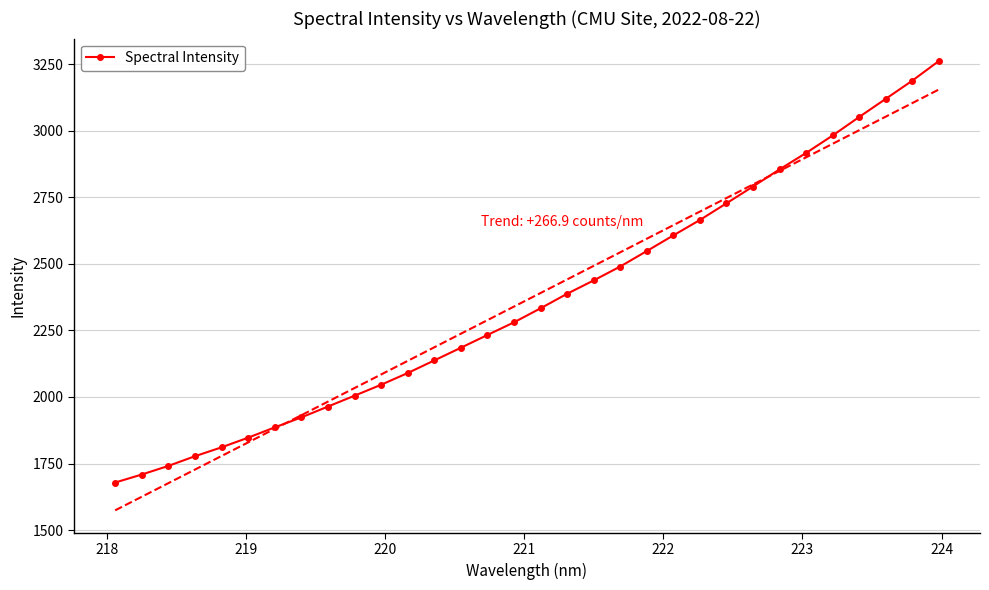

What is the value of the Spectral Intensity point at the 8th from the left?

1923.1